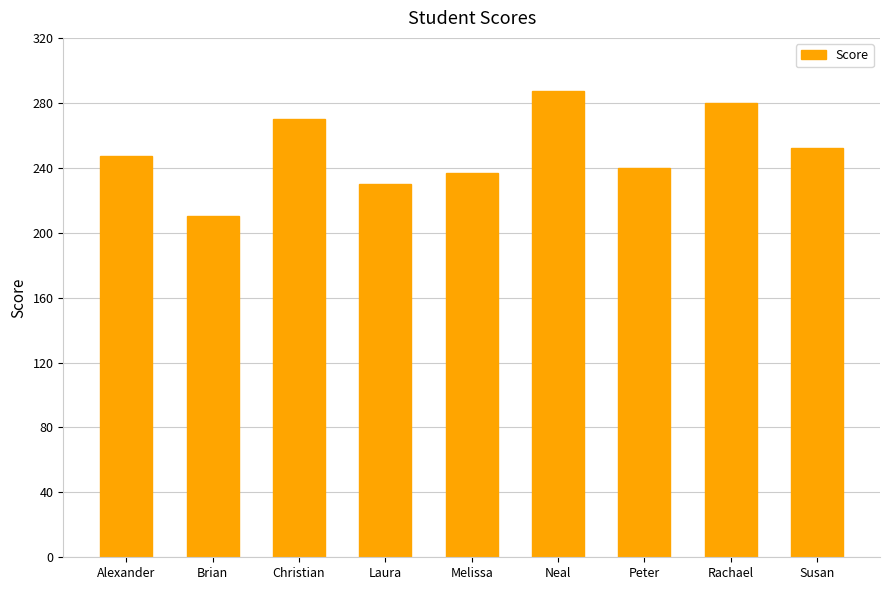

The chart shows a value of 247 at Alexander. True or false?

True